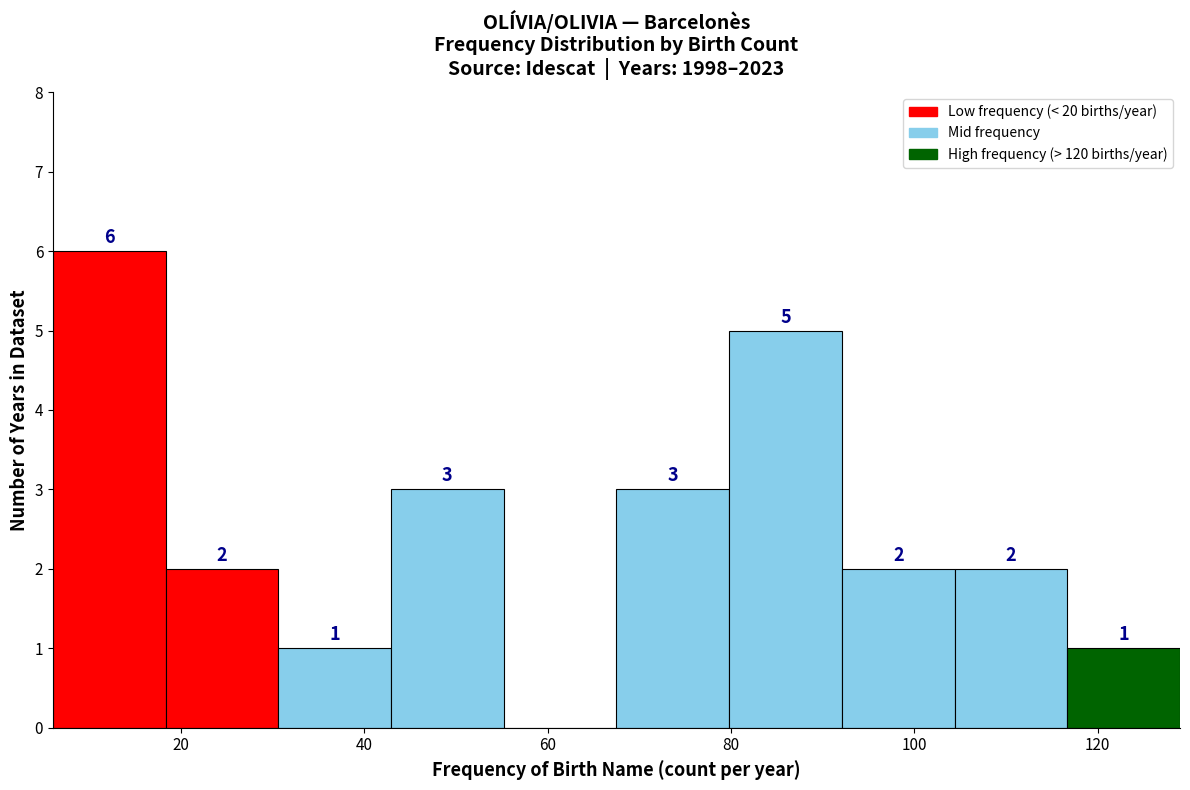

Over which range of the x-axis is the bar tallest?

6 to 18